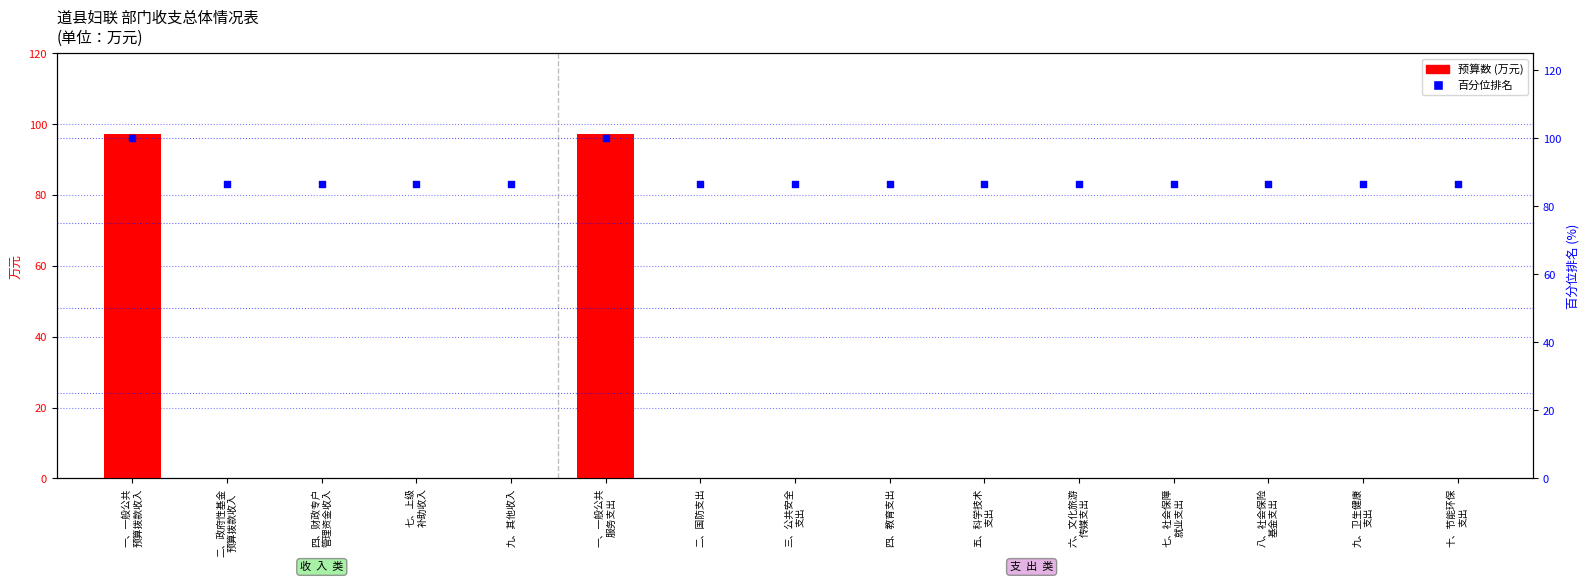

Which series contains the lowest Y value?

预算数